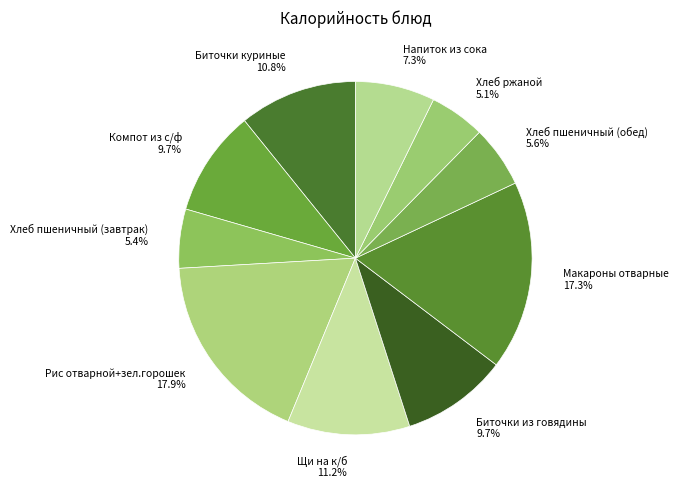

To the nearest percent, what percentage of the pie is Хлеб пшеничный (завтрак)?

5%